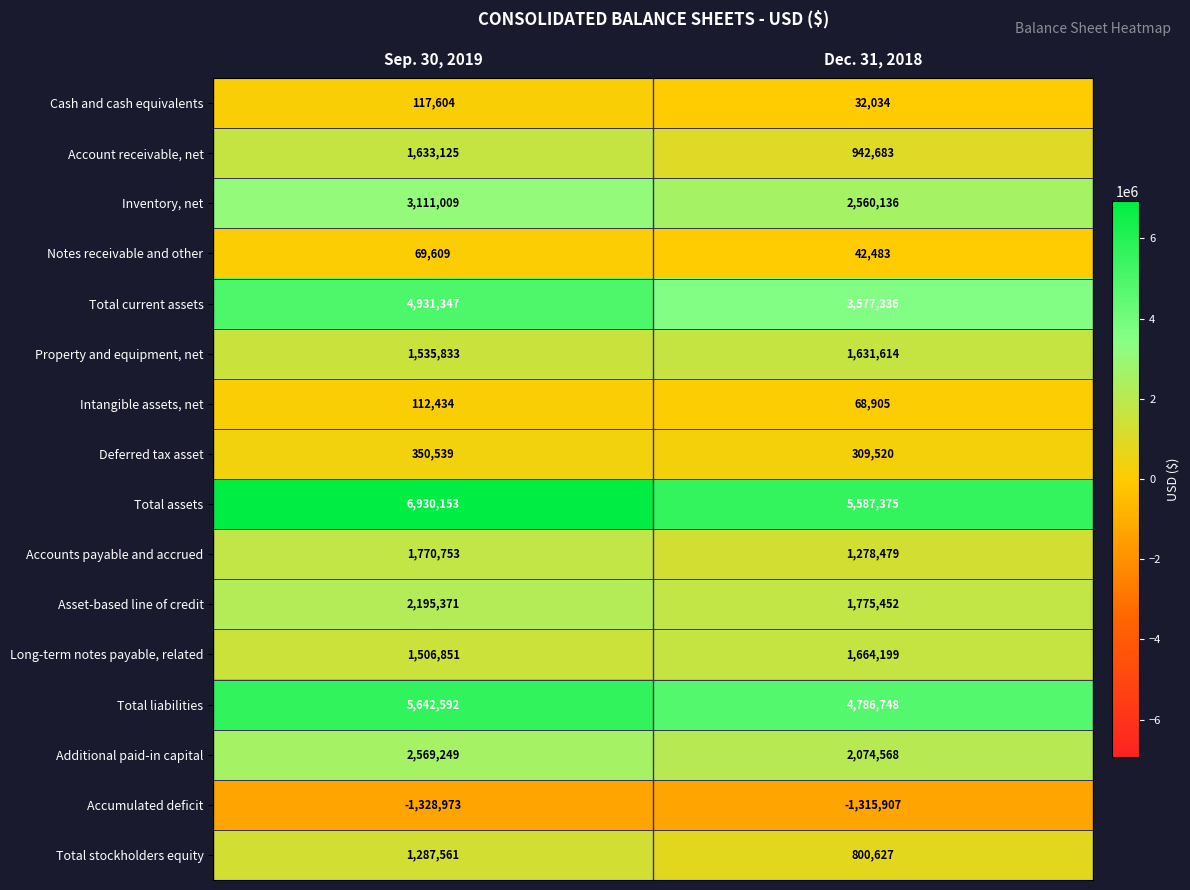

Which series has the widest spread of values?

Total current assets